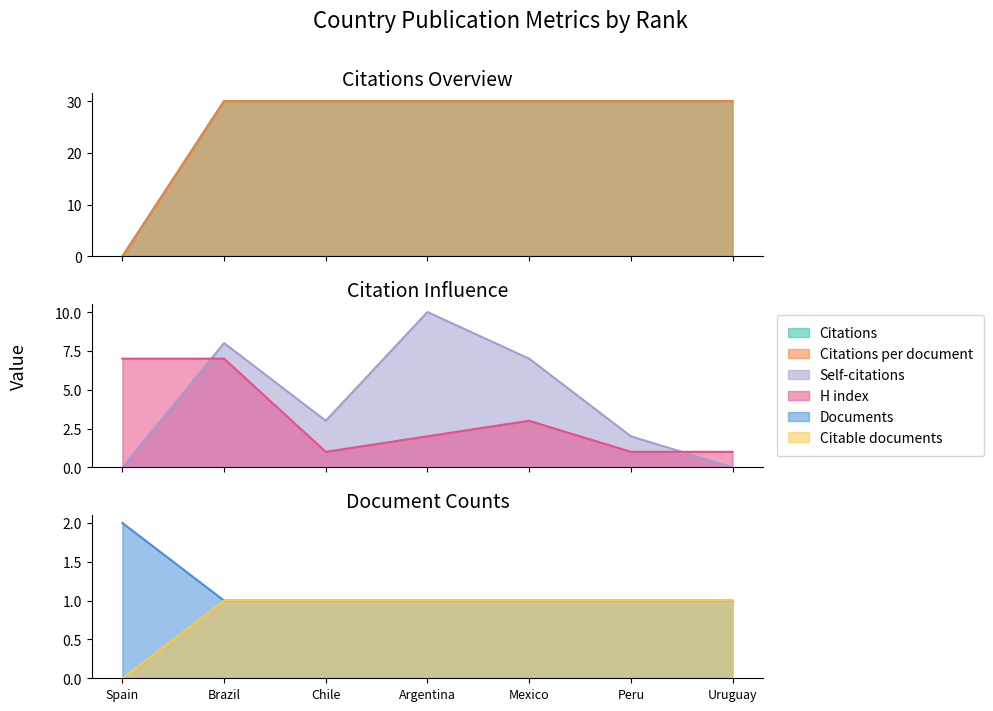

Between which two adjacent categories do H index and Self-citations first intersect?

Spain and Brazil